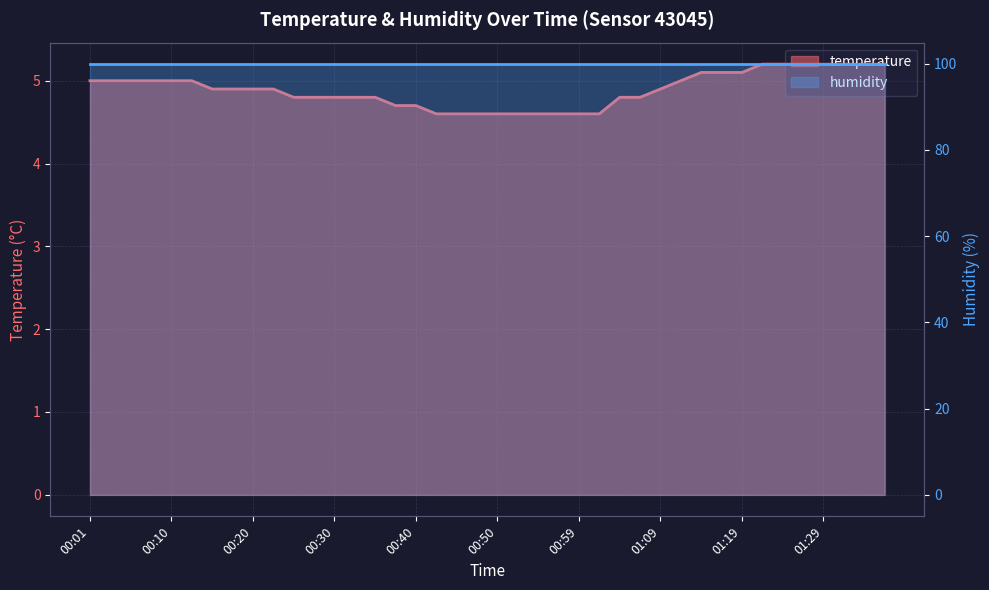

Reading left to right, what are all the values shown in this chart?

5.0	5.0	5.0	5.0	5.0	5.0	4.9	4.9	4.9	4.9	4.8	4.8	4.8	4.8	4.8	4.7	4.7	4.6	4.6	4.6	4.6	4.6	4.6	4.6	4.6	4.6	4.8	4.8	4.9	5.0	5.1	5.1	5.1	5.2	5.2	5.2	5.2	5.2	5.2	5.2